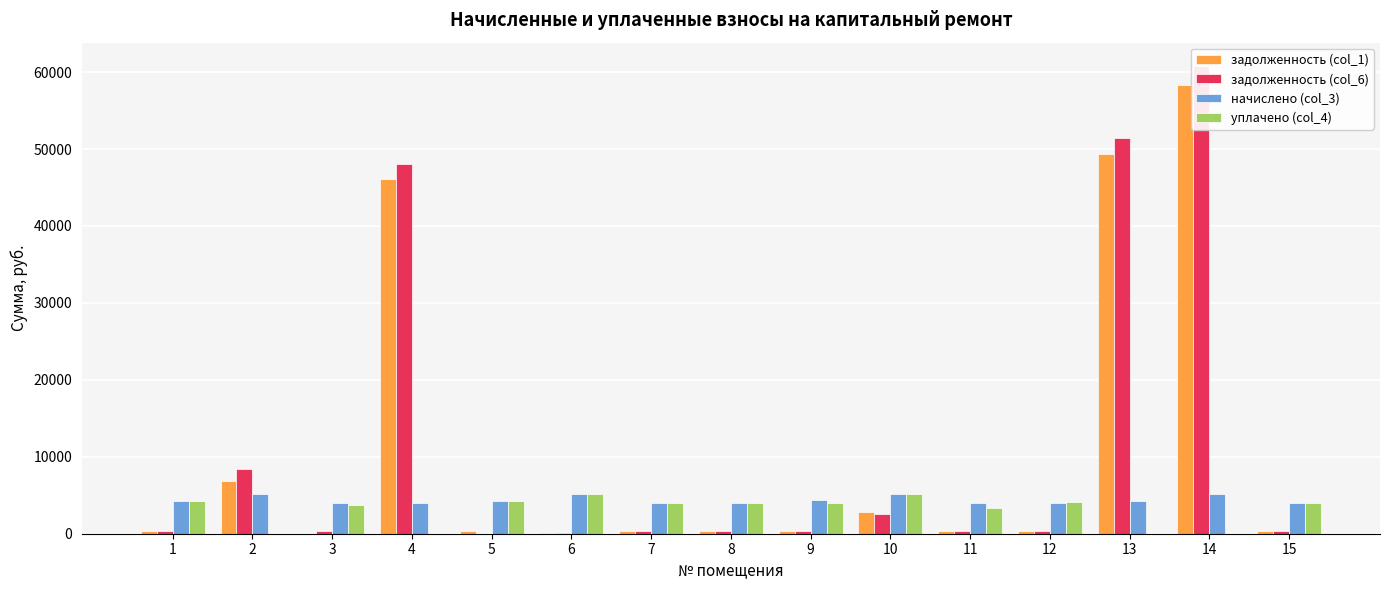

What is the difference between the задолженность (col_1) values at 4 and 15?

45771.9